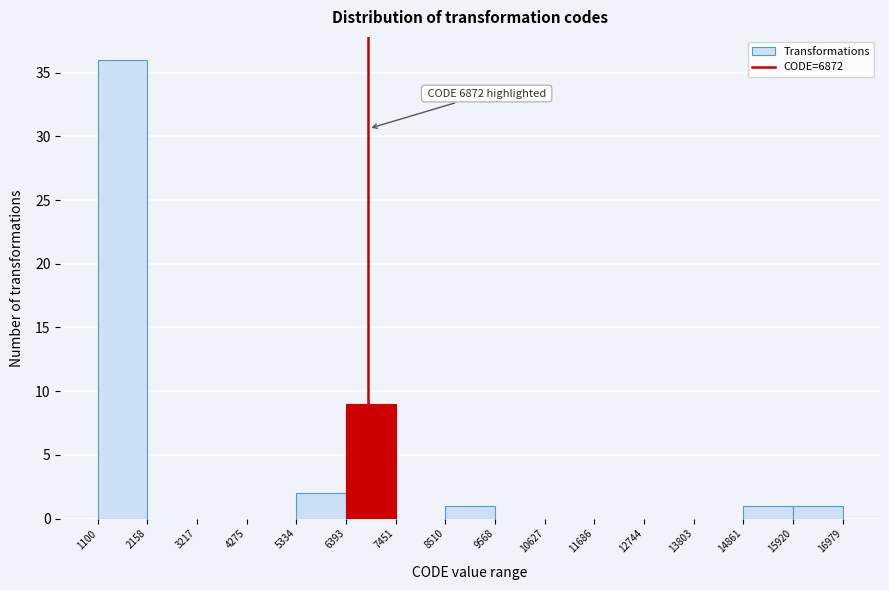

Which range on the x-axis has the tallest bar?

1100 to 2158